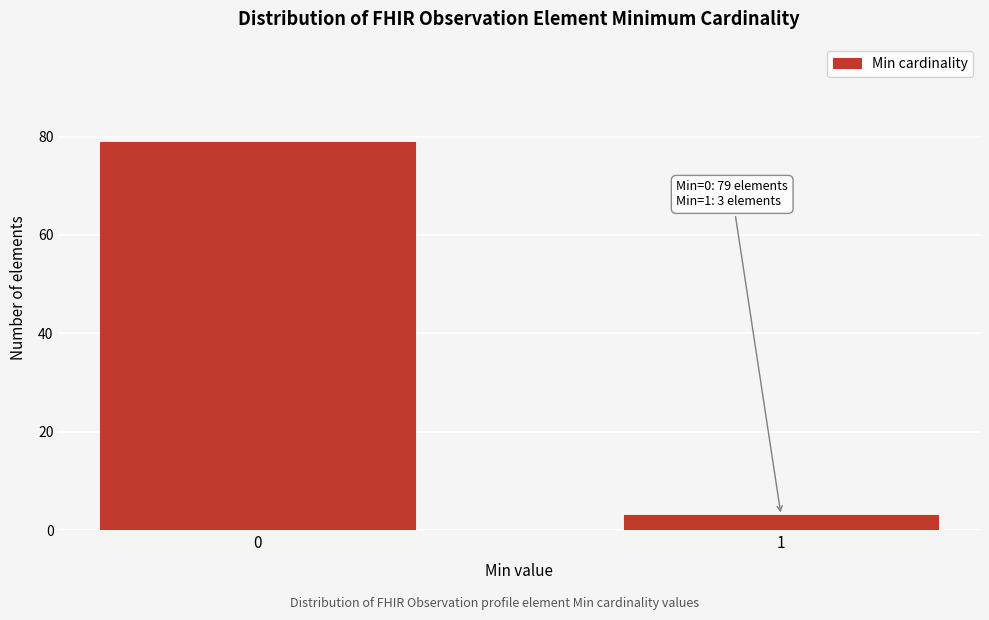

Reading right to left, list all the values displayed in this chart.

1=3	0=79